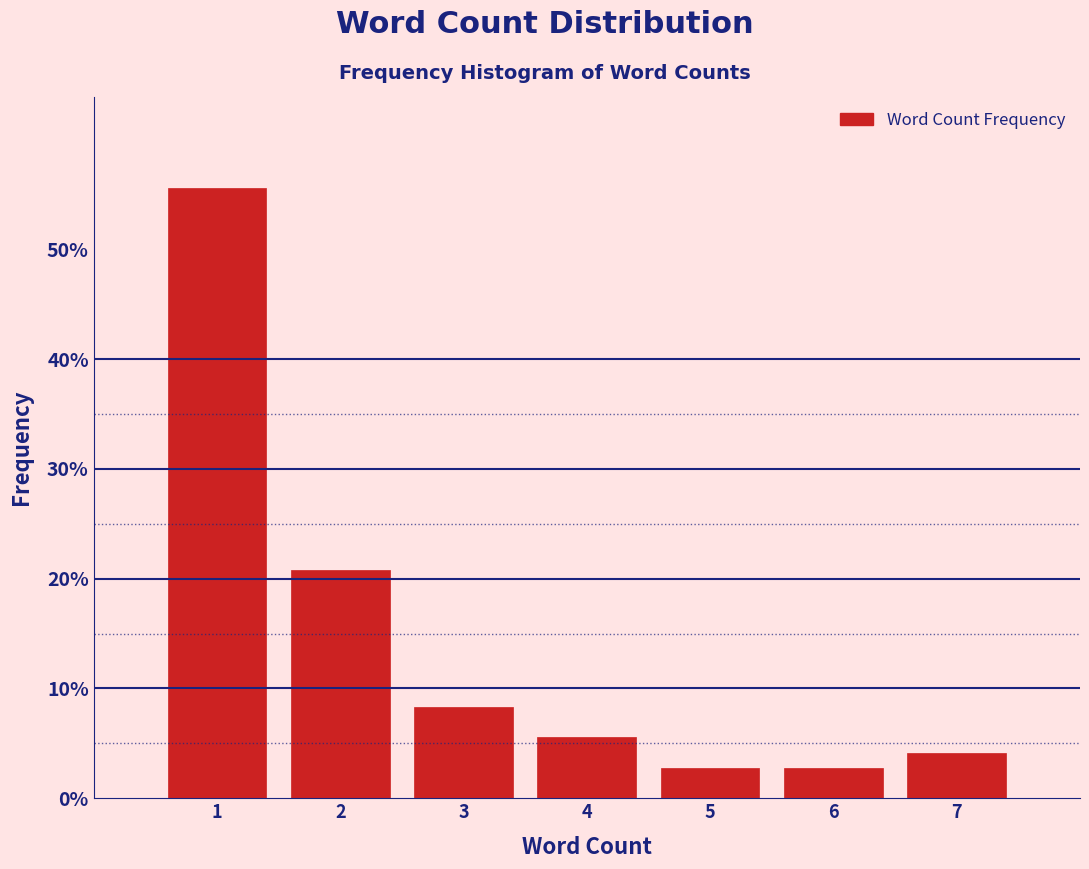

Which range on the x-axis has the tallest bar?

0.5 to 1.5